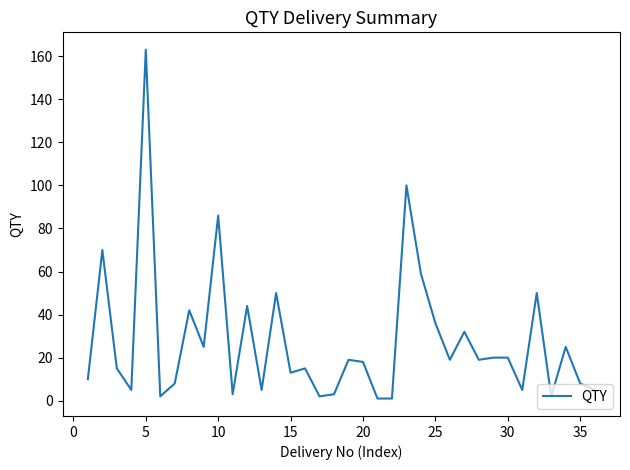

What is the sum of all values?

1000